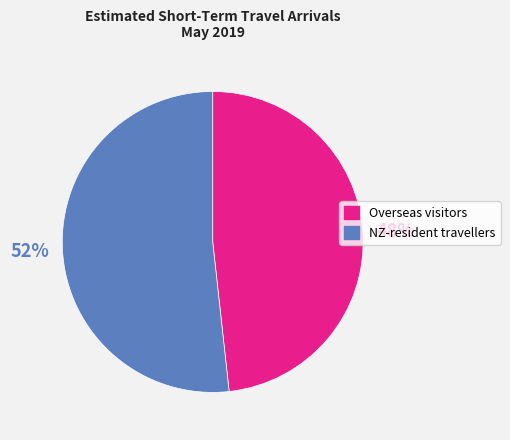

Do NZ-resident travellers and Overseas visitors together represent more than half of the pie?

Yes